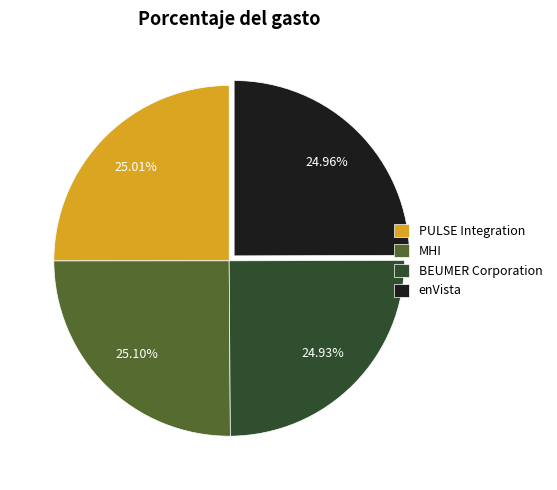

Is PULSE Integration the majority of the pie?

No